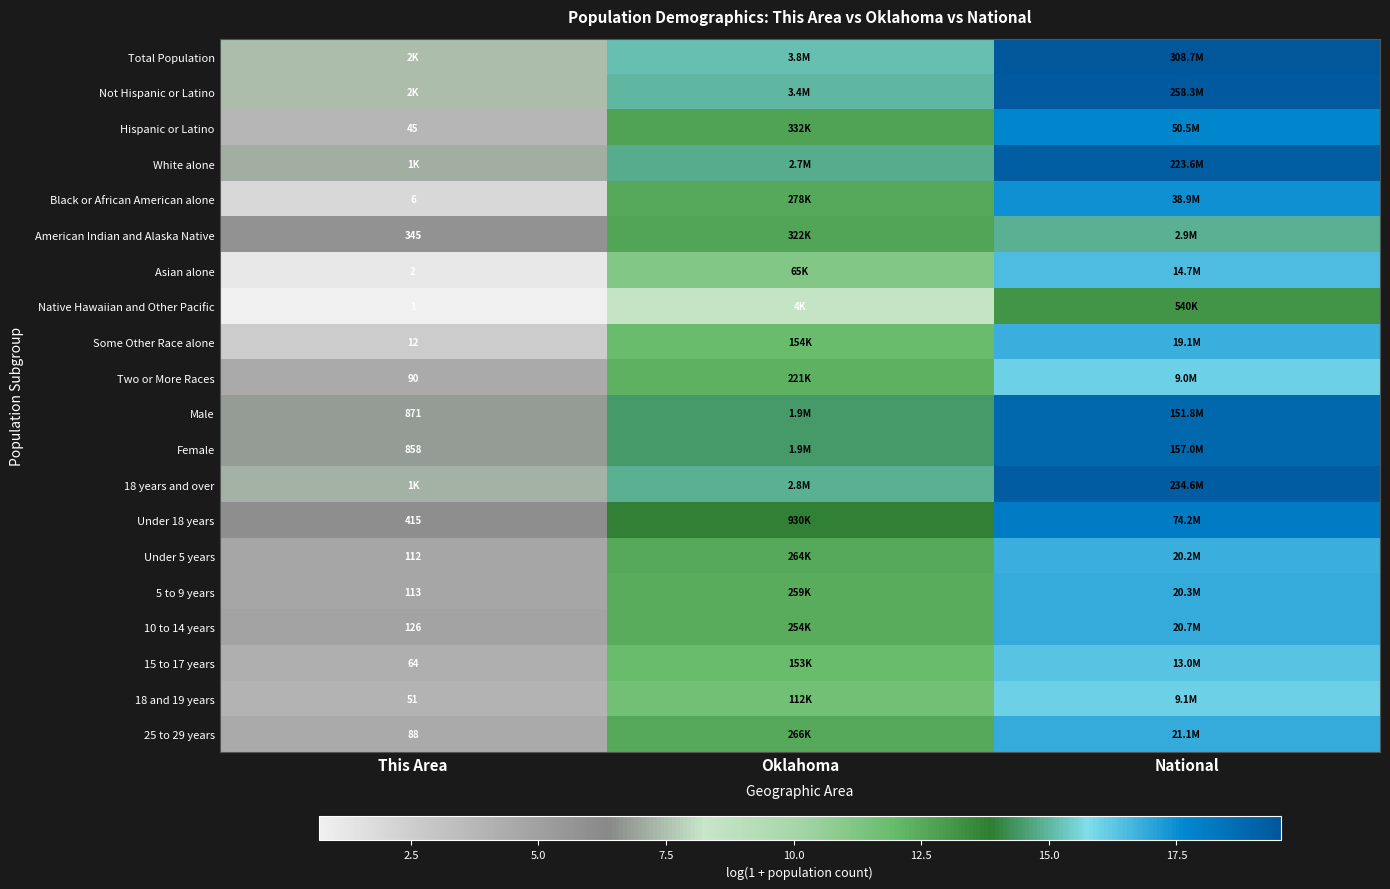

At how many categories does at least one series exceed 17?

1